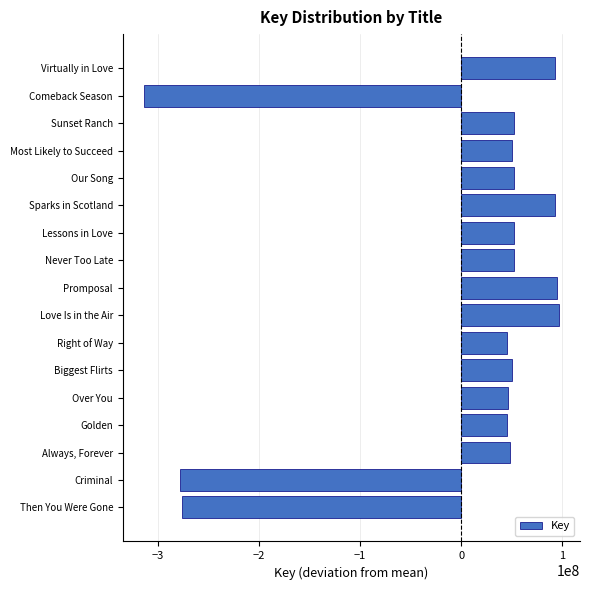

What is the change in value from Promposal to Right of Way?

-50212678.0